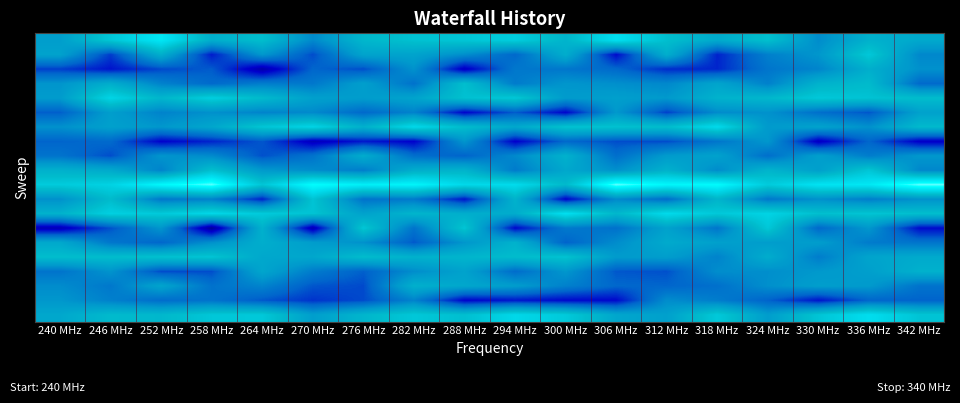

Which has a higher value, 330 MHz or 294 MHz?

294 MHz